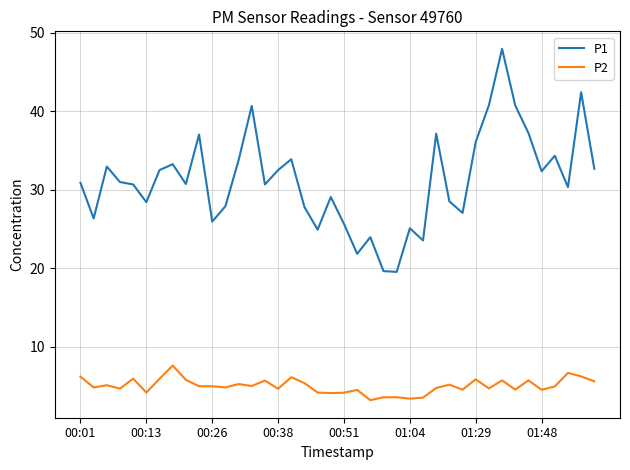

List the series in order of their overall mean, lowest first.

P2, P1